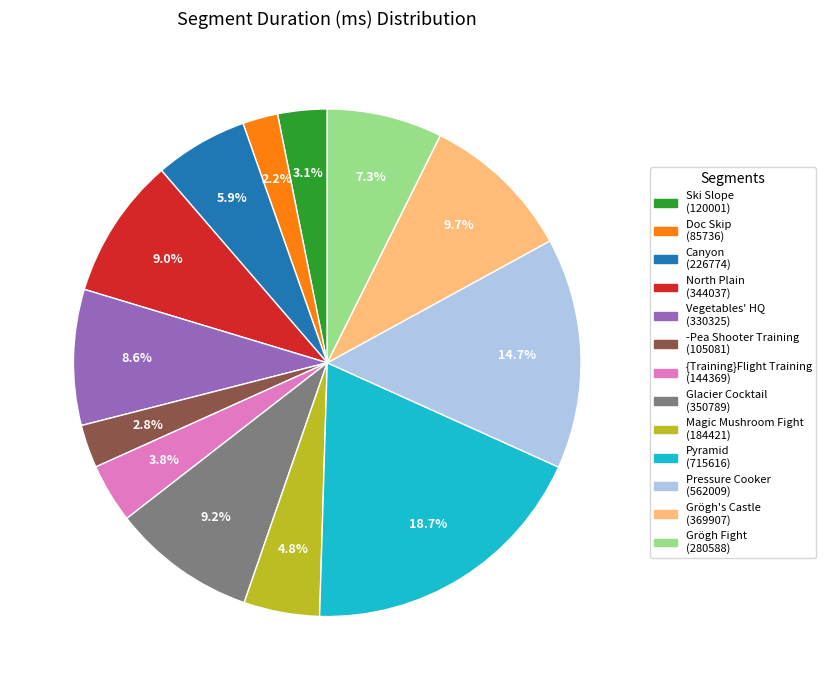

Between Vegetables' HQ and {Training}Flight Training, which is larger?

Vegetables' HQ